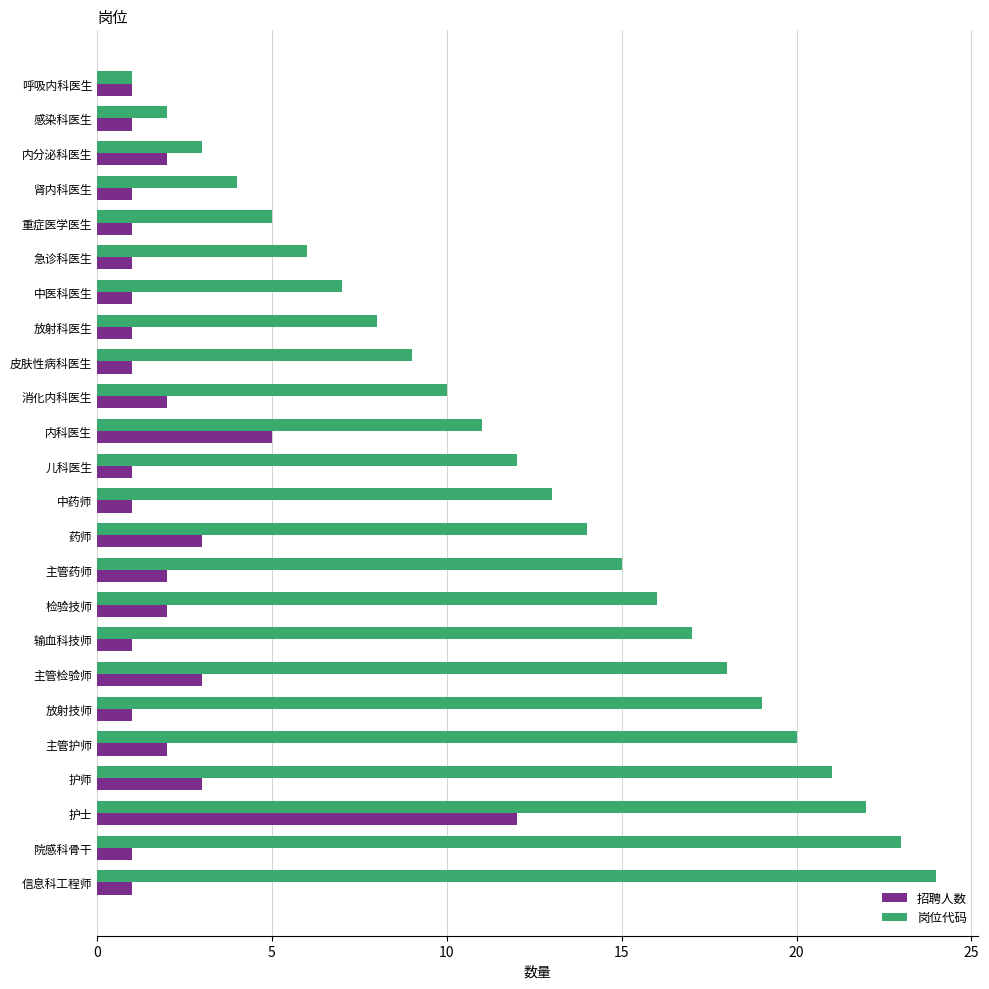

Which label corresponds to the largest value in the chart?

信息科工程师